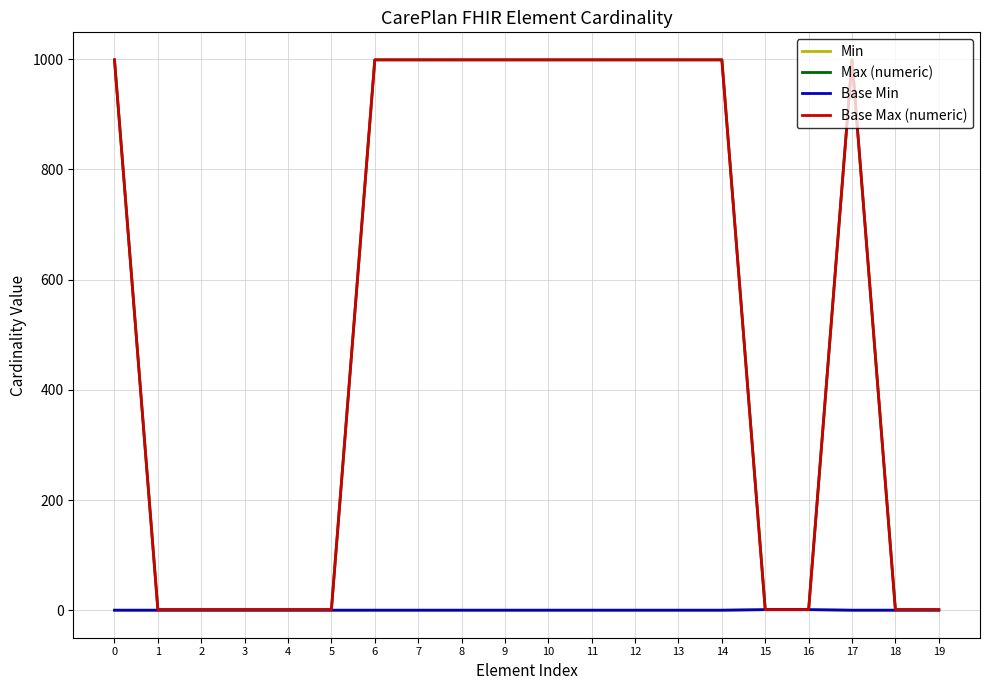

How many lines are shown in the chart?

4